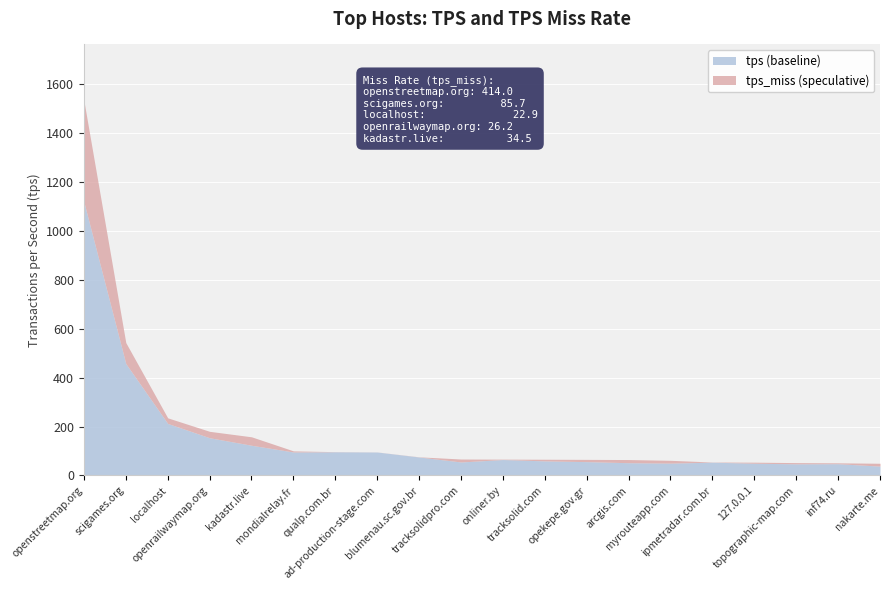

True or false: tps_miss and tps cross at least once.

False